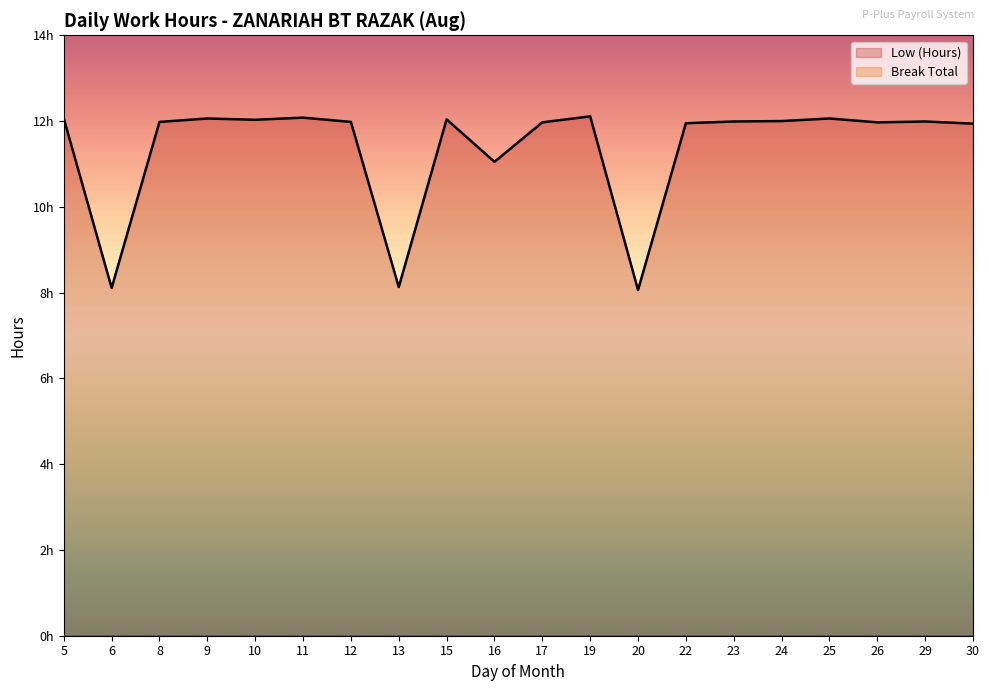

True or false: there are more than 0 points higher than both neighbors.

True